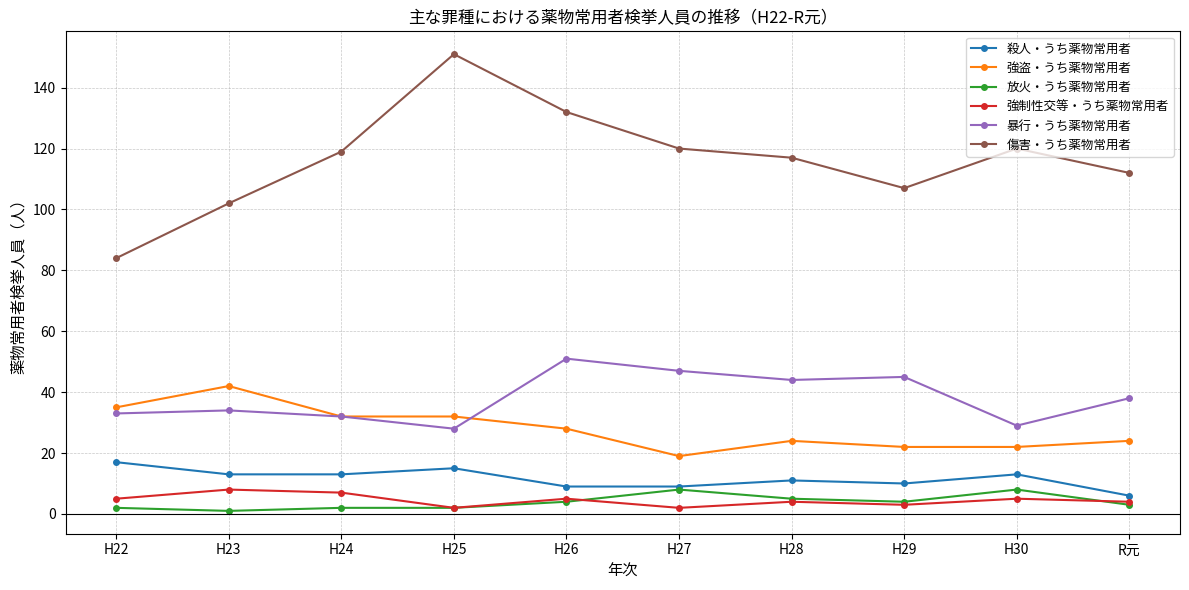

True or false: 傷害・うち薬物常用者 has more than 1 points higher than both neighbors.

True